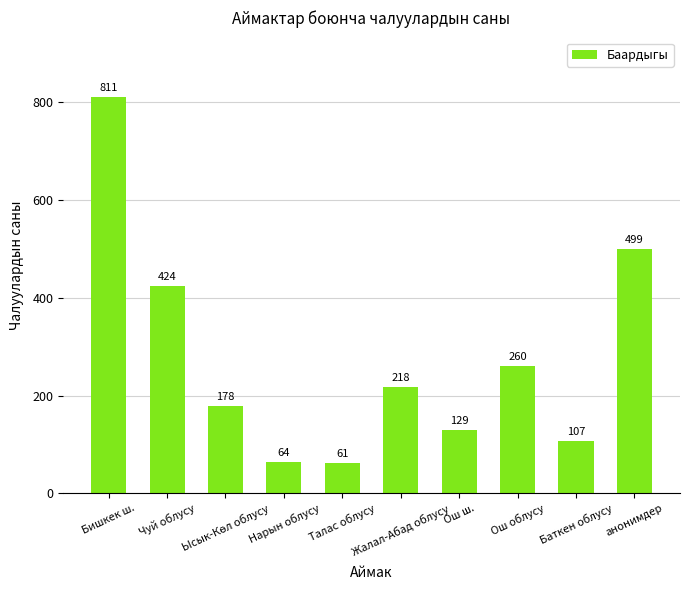

What is the change in value from Нарын облусу to Жалал-Абад облусу?

+154